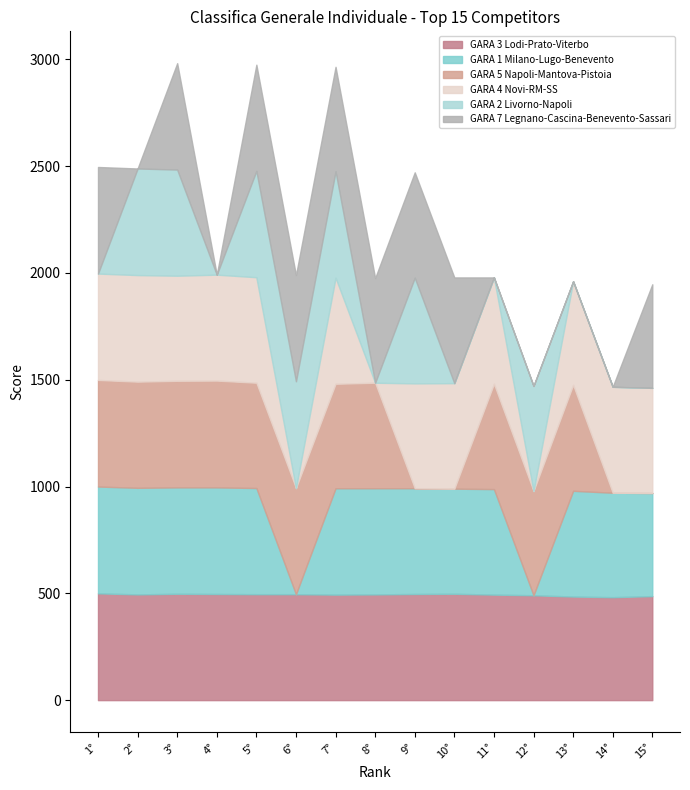

At which label does GARA 5 Napoli-Mantova-Pistoia reach its minimum?

9°